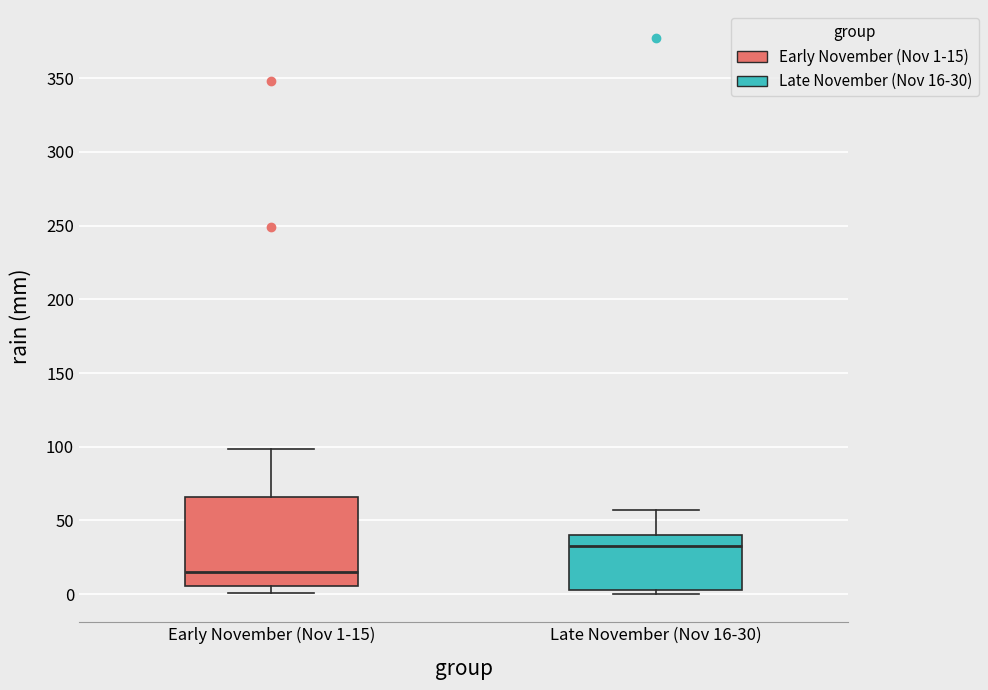

Reading left to right, read every box against the y-axis: the position of its median line, the range the box covers, and the ends of its whiskers. The values are not printed on the chart, so give them approximately, as read against the axis.

Early November (Nov 1-15): median 15, box 5 to 65, whiskers 0 to 100
Late November (Nov 16-30): median 35, box 5 to 40, whiskers 0 to 55